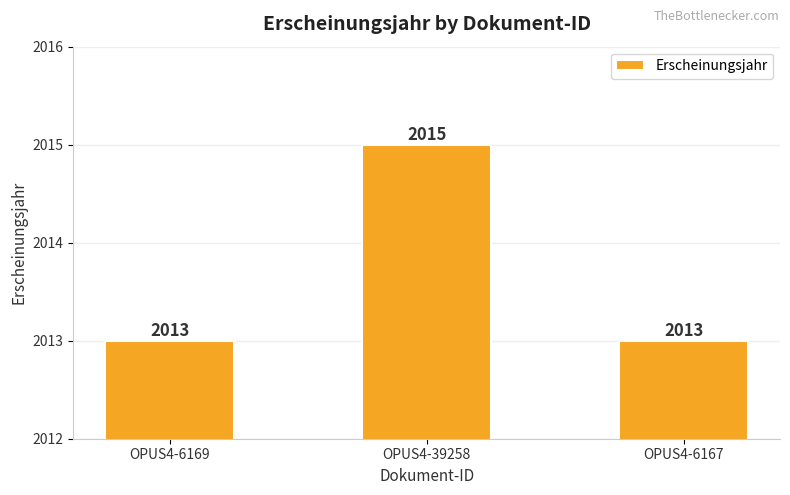

What is the difference between the maximum and minimum values?

2